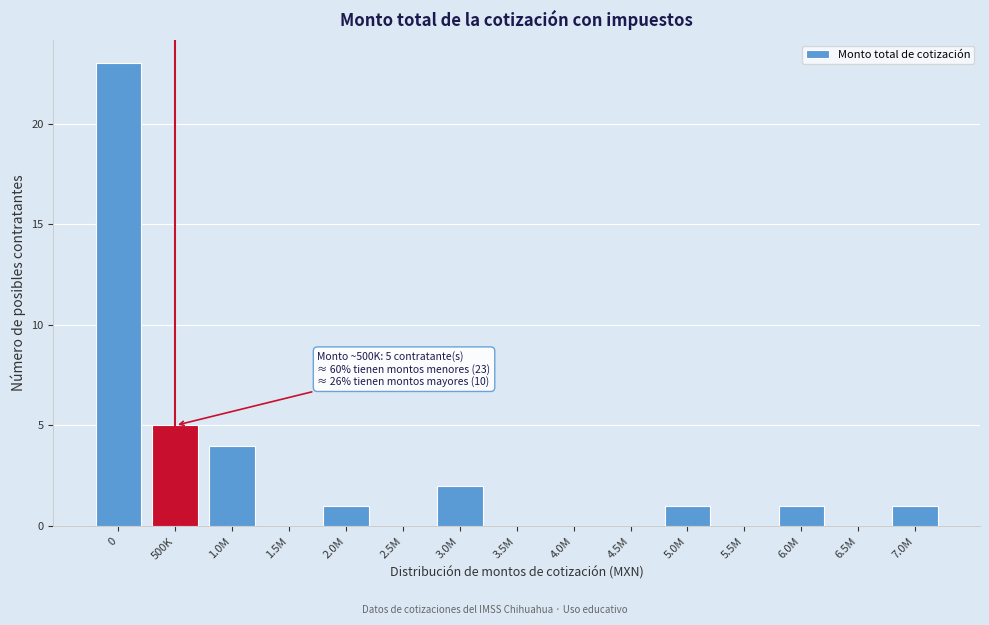

Reading right to left, what are all the values shown in this chart?

7.0M=1	6.5M=0	6.0M=1	5.5M=0	5.0M=1	4.5M=0	4.0M=0	3.5M=0	3.0M=2	2.5M=0	2.0M=1	1.5M=0	1.0M=4	500K=5	0=23